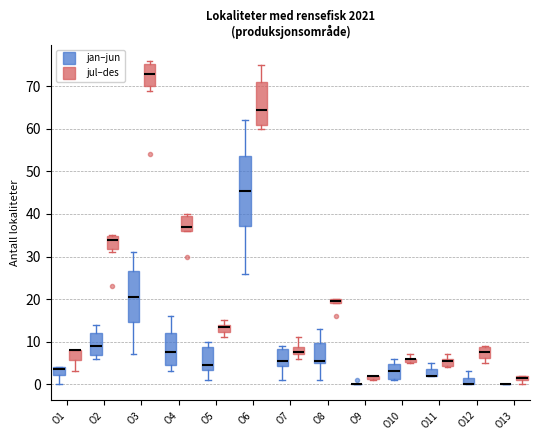

Where does the upper whisker of the box for O5 (jan–jun) end on the y-axis? The values are not printed on the chart, so give them approximately, as read against the axis.

10